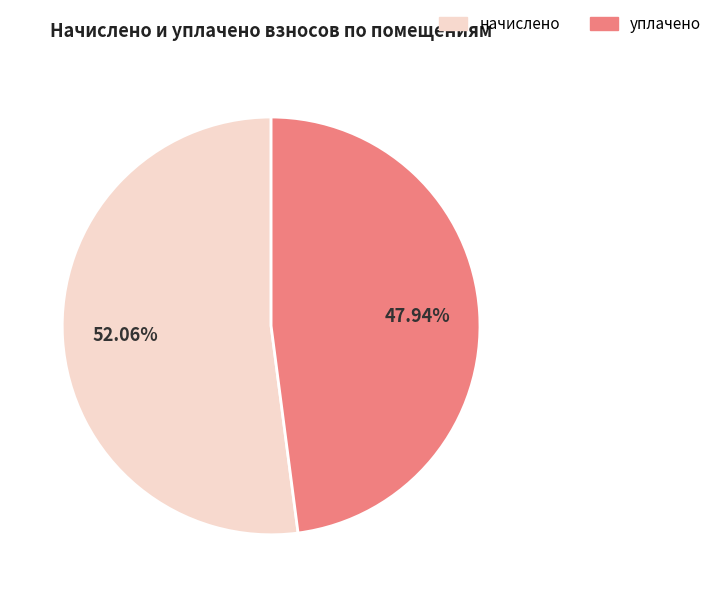

Is there any slice that represents more than half of the pie?

Yes